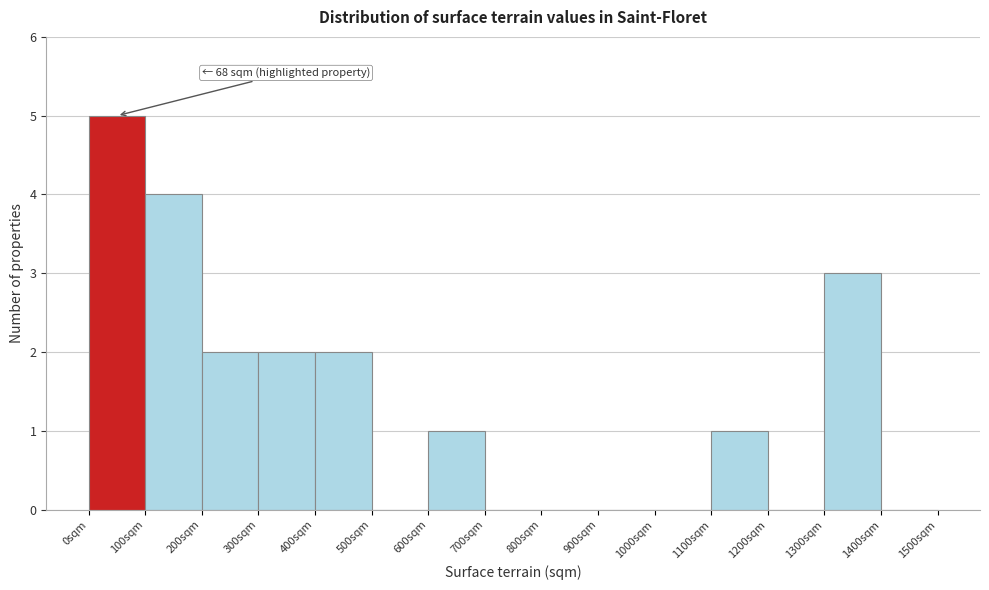

Over which range of the x-axis is the bar tallest?

0 to 100